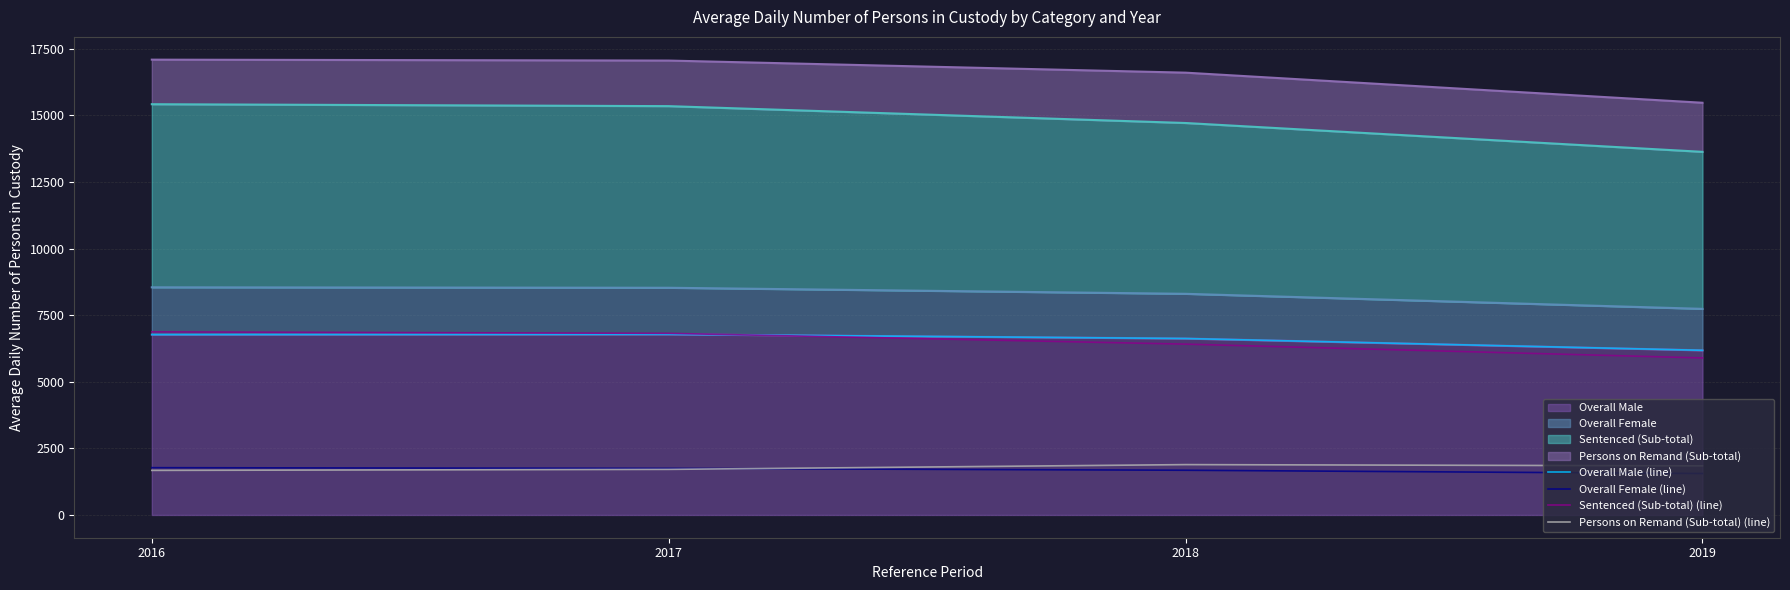

Which category has the highest value in the Overall Male (line) series?

2017